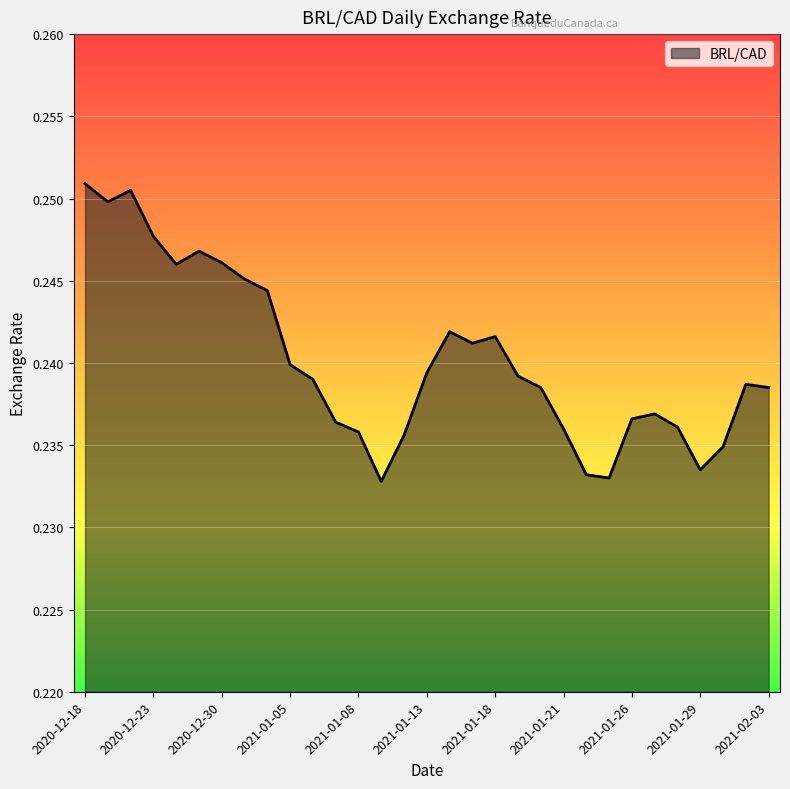

List the labels in order of value, smallest first.

2021-01-11, 2021-01-25, 2021-01-22, 2021-01-29, 2021-02-01, 2021-01-12, 2021-01-08, 2021-01-21, 2021-01-28, 2021-01-07, 2021-01-26, 2021-01-27, 2021-01-20, 2021-02-03, 2021-02-02, 2021-01-06, 2021-01-19, 2021-01-13, 2021-01-05, 2021-01-15, 2021-01-18, 2021-01-14, 2021-01-04, 2020-12-31, 2020-12-24, 2020-12-30, 2020-12-29, 2020-12-23, 2020-12-21, 2020-12-22, 2020-12-18